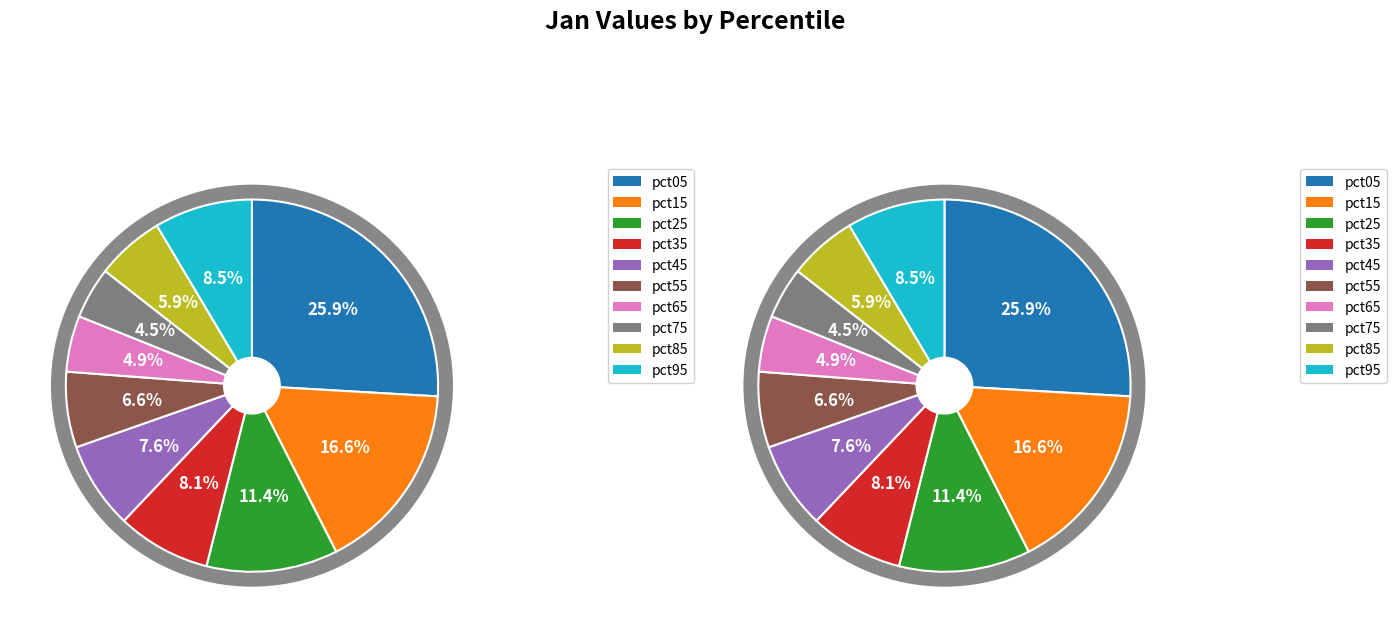

What is the largest slice in the pie chart?

pct05